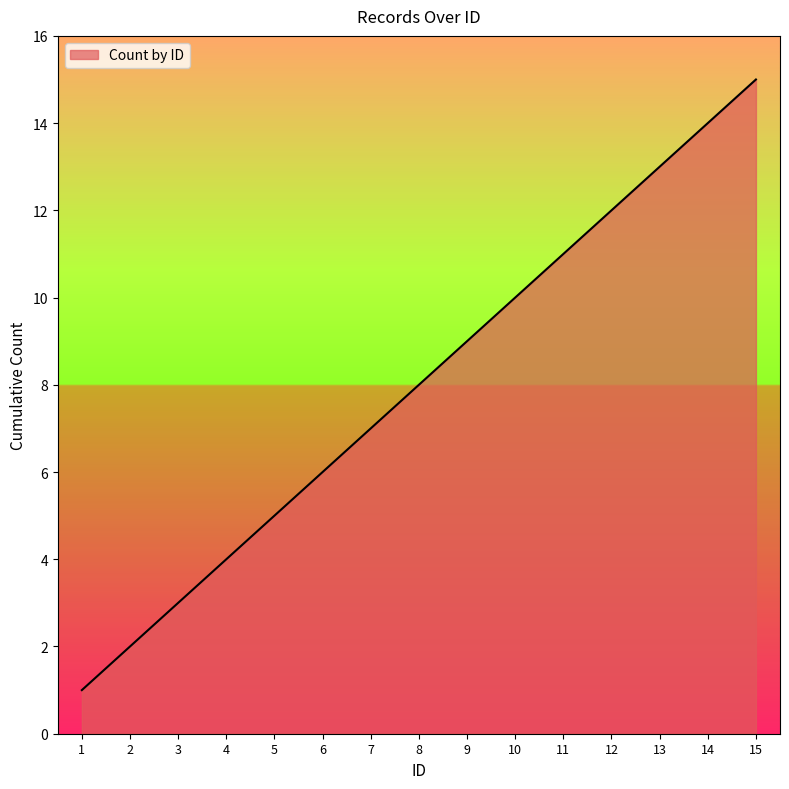

The value at 13 is 13. True or false?

True